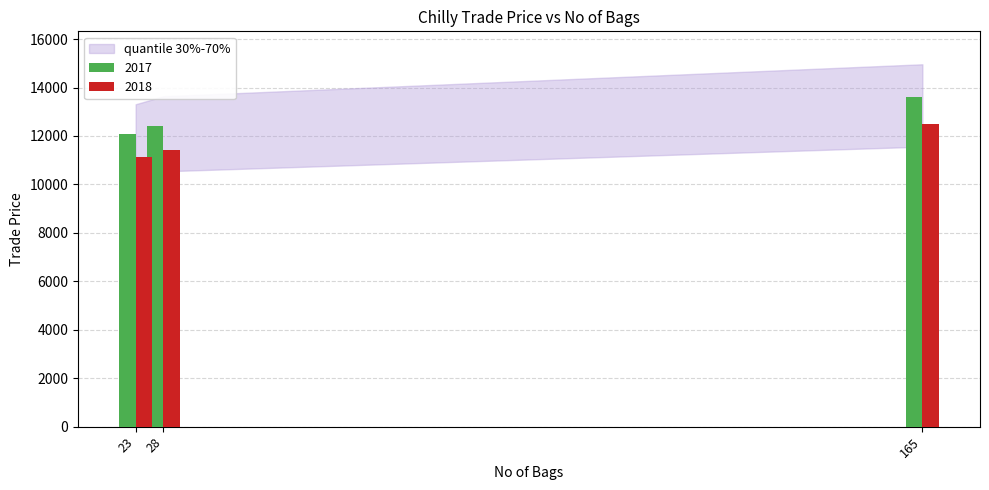

How many categories are shown in the chart?

3